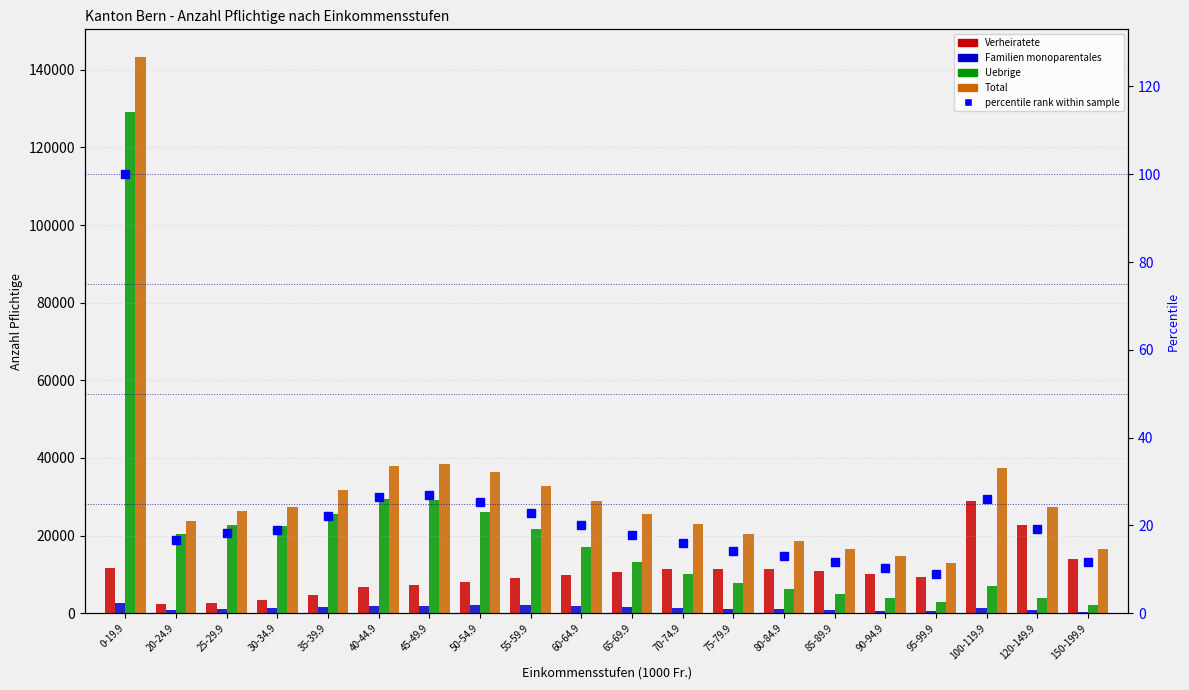

What is the label of the 4th bar from the right?

95-99.9